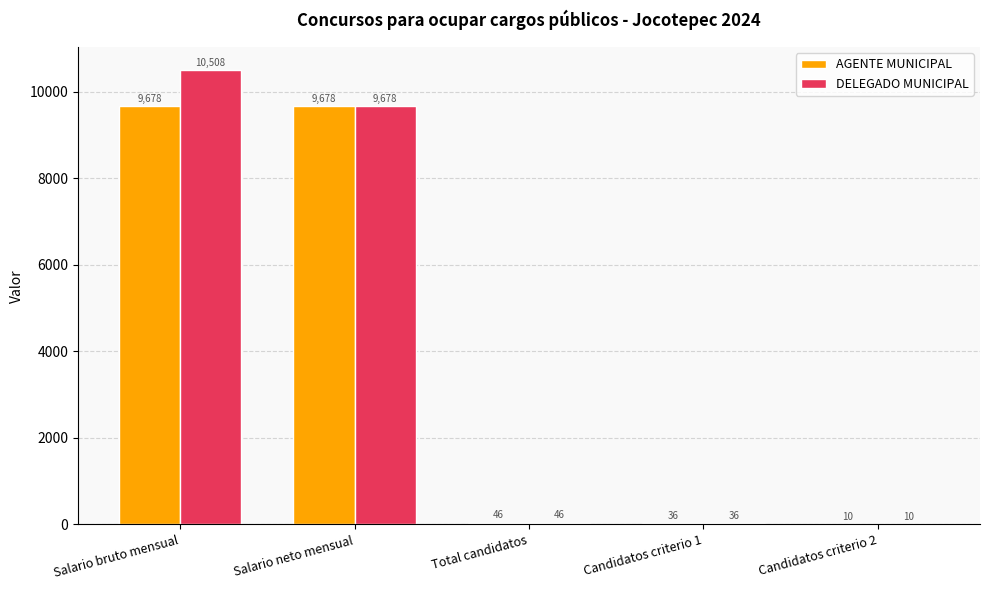

What is the greatest value displayed?

10508